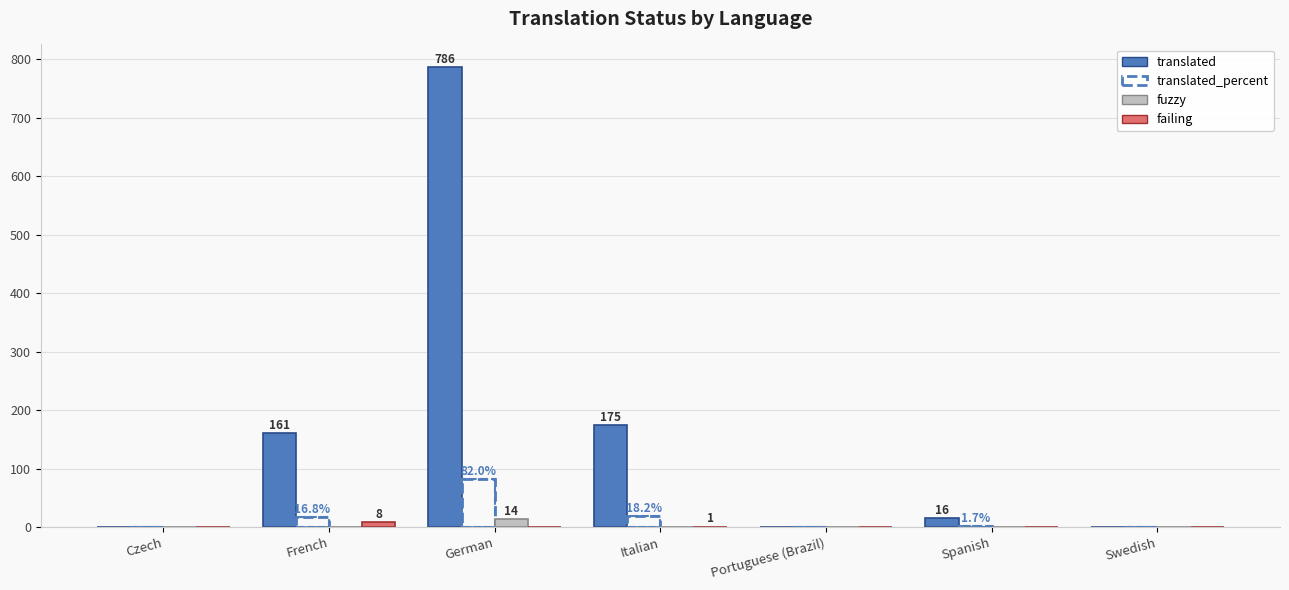

Which series has the widest spread of values?

translated